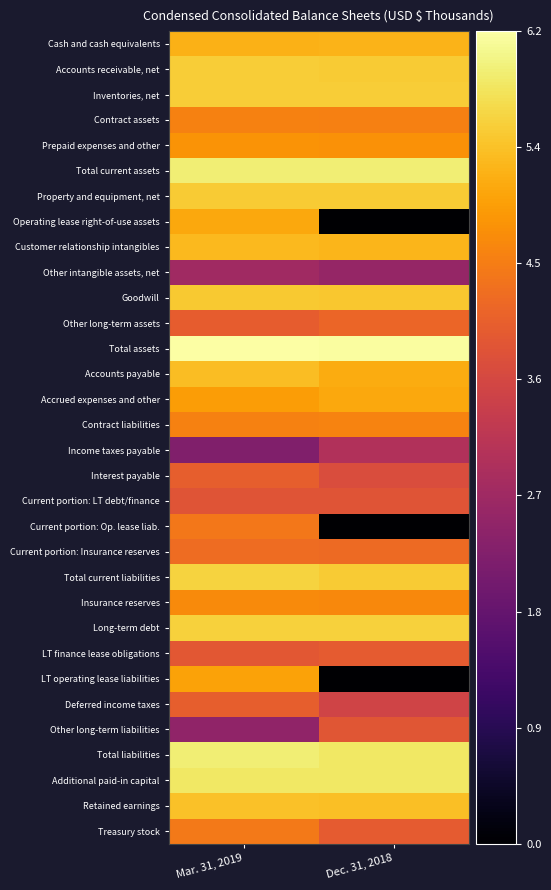

At how many categories does at least one series exceed 0?

2